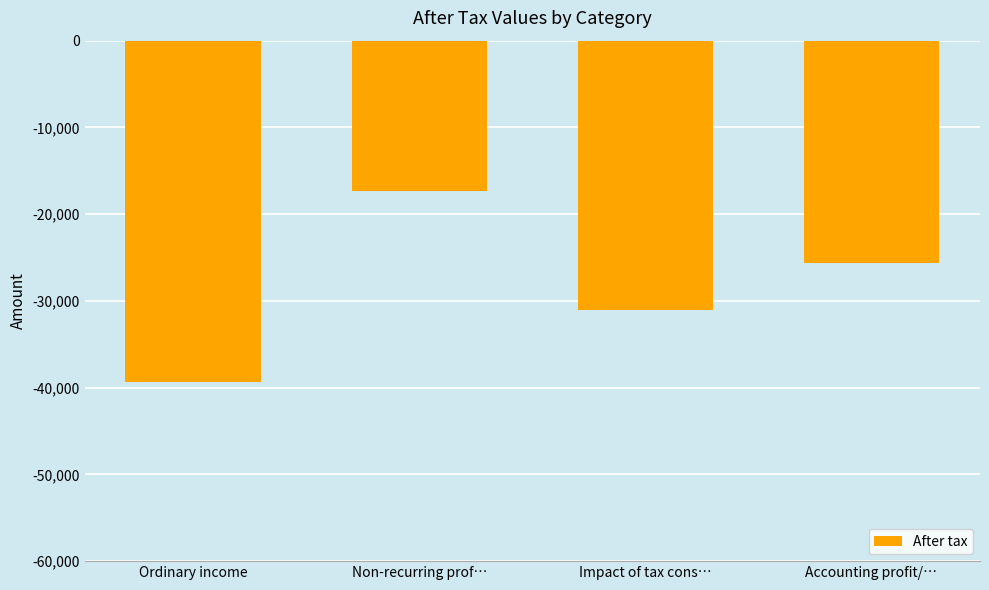

What is the average value?

-28324